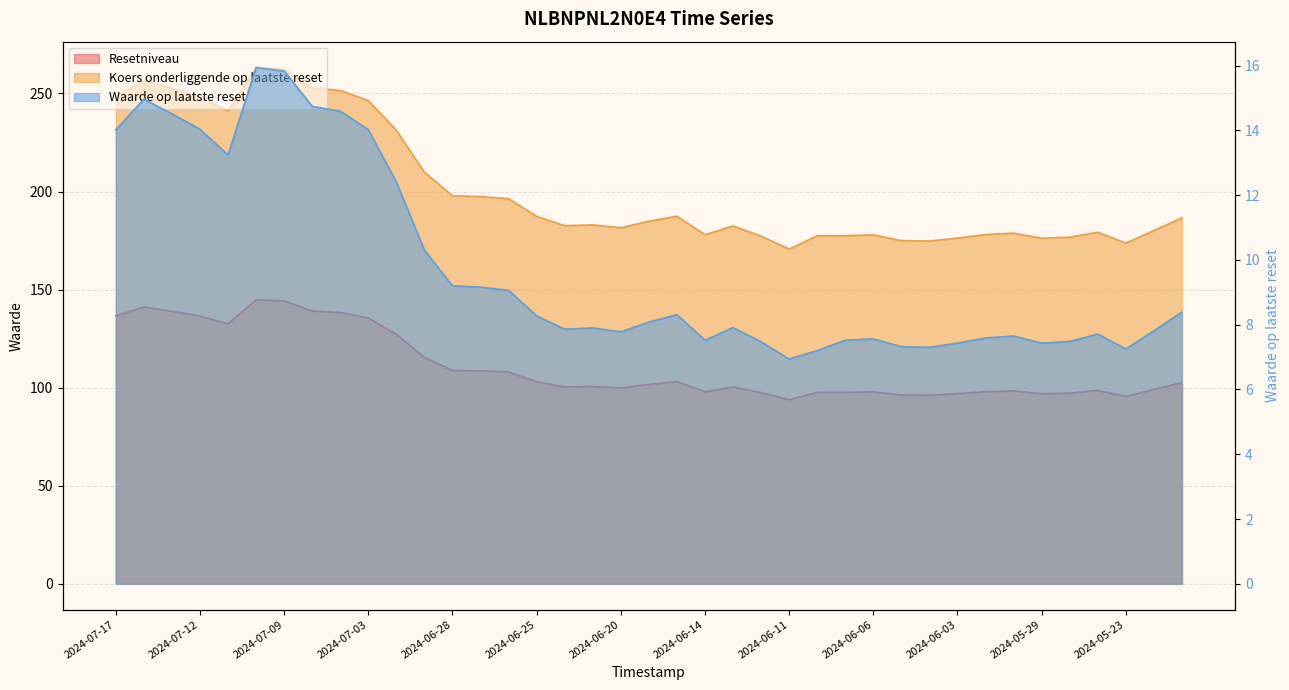

How many data points in Koers onderliggende op laatste reset are less than 183?

19